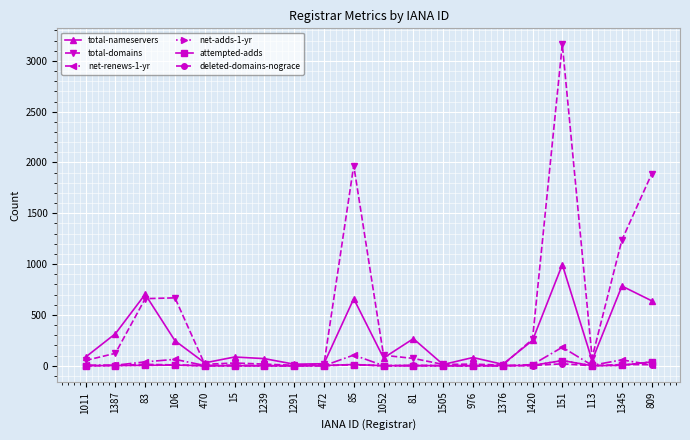

What is the difference between the second highest and minimum values in the total-nameservers series?

772